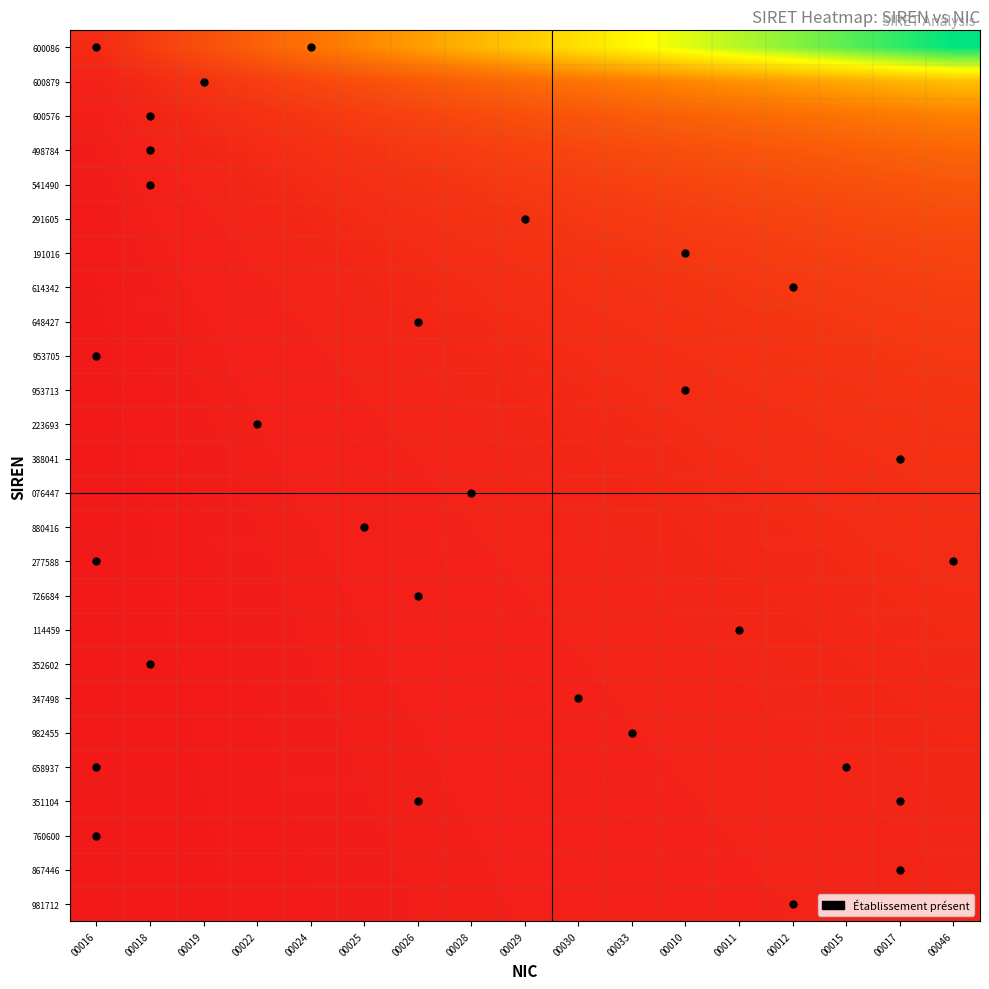

What is the greatest value displayed?

1.0